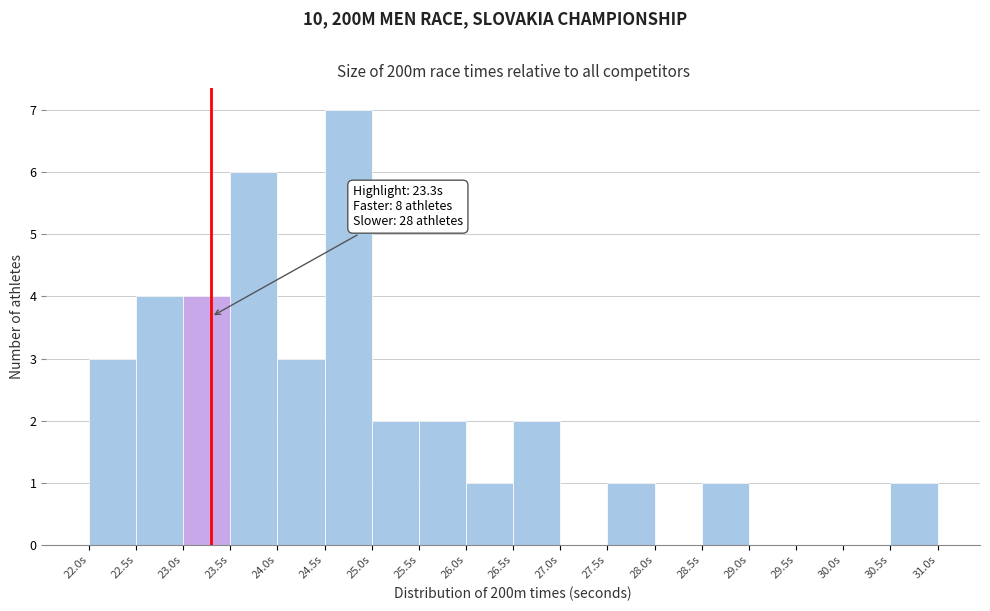

Over which range of the x-axis is the bar tallest?

24.5 to 25.0